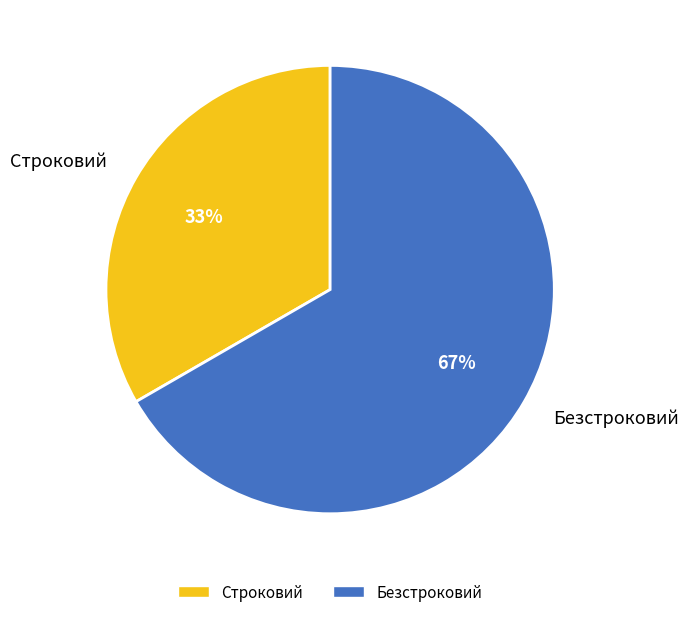

Is there a majority slice in this chart?

Yes